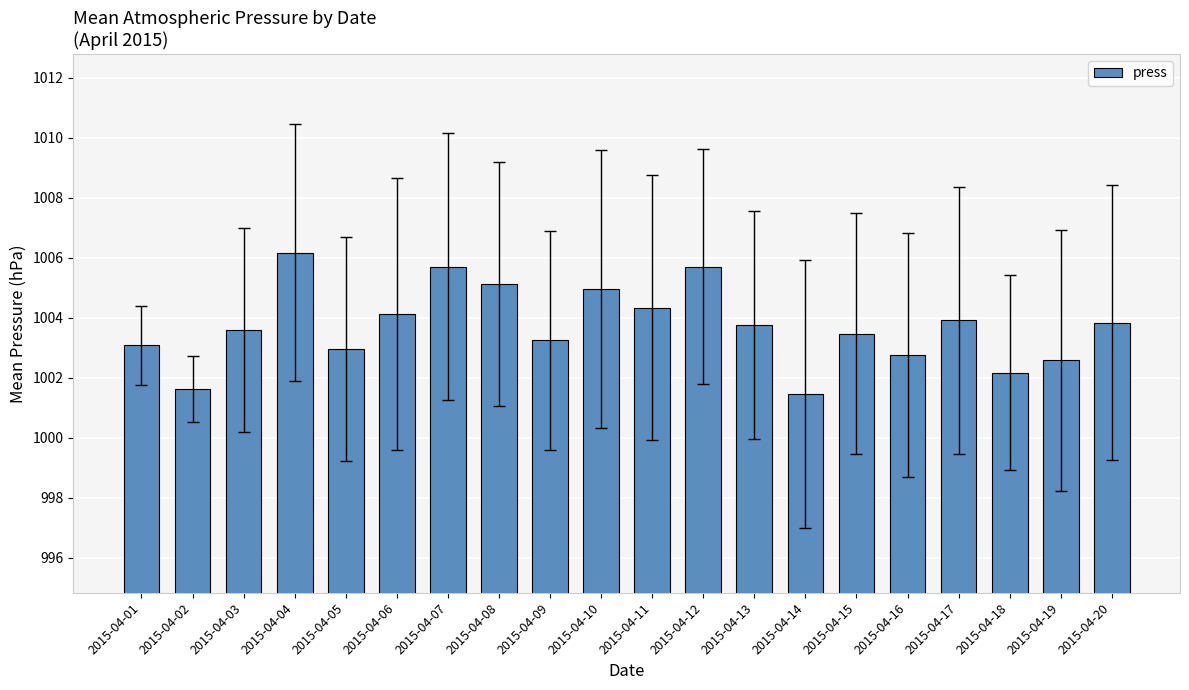

What is the average value?

1003.7